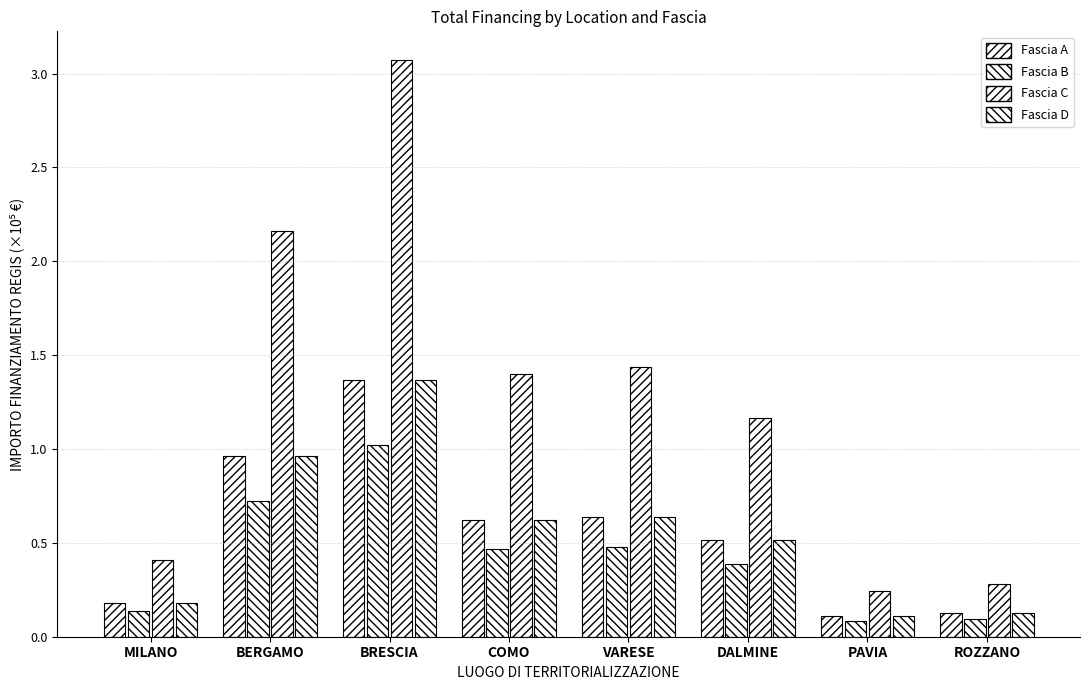

What position from the left is PAVIA?

7